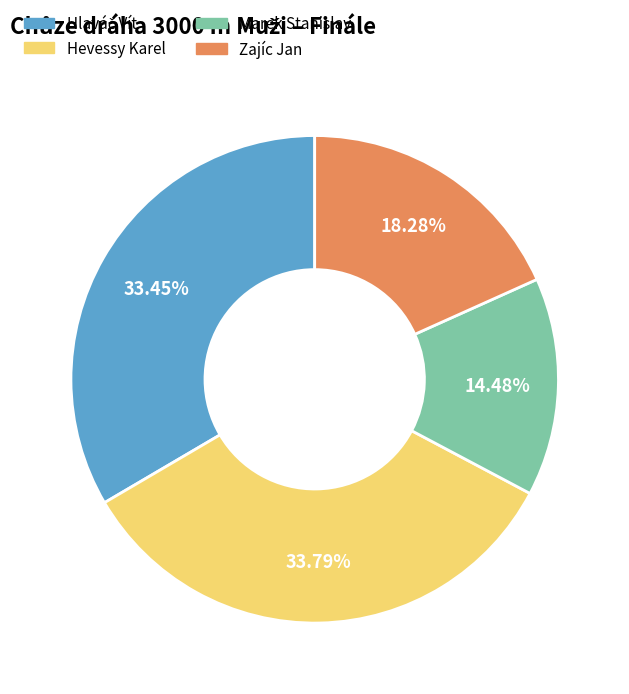

Which category has the smallest portion of the pie?

Marek Stanislav